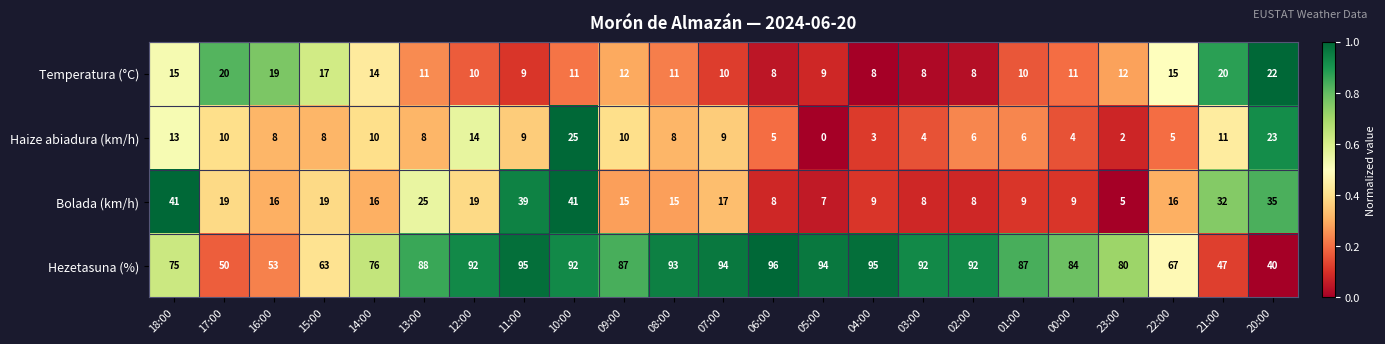

What is the spread (max minus min) of values at 21:00?

36